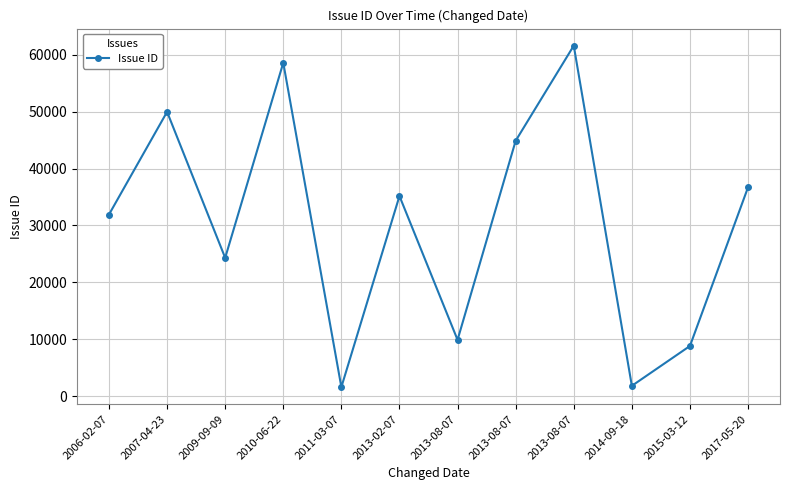

Rank the categories by value from highest to lowest.

2013-08-07, 2010-06-22, 2007-04-23, 2013-08-07, 2017-05-20, 2013-02-07, 2006-02-07, 2009-09-09, 2013-08-07, 2015-03-12, 2014-09-18, 2011-03-07